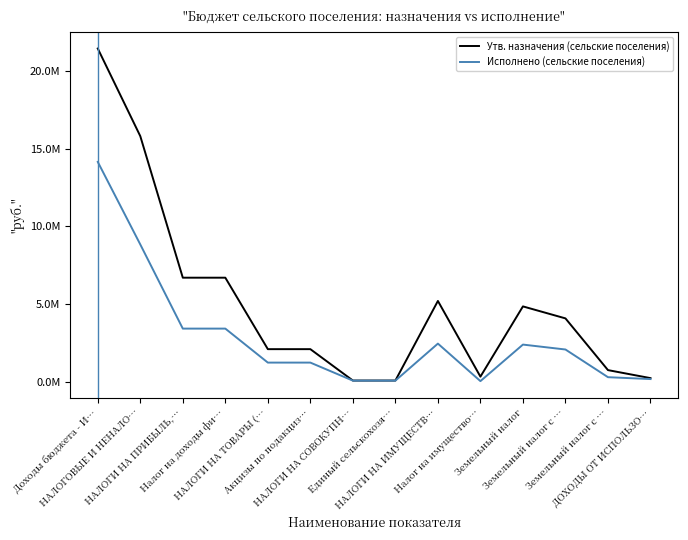

Rank the categories by Утв. назначения (сельские поселения) value from lowest to highest.

НАЛОГИ НА СОВОКУПН…, Единый сельскохозя…, ДОХОДЫ ОТ ИСПОЛЬЗО…, Налог на имущество…, Земельный налог с …, НАЛОГИ НА ТОВАРЫ (…, Акцизы по подакциз…, Земельный налог с …, Земельный налог, НАЛОГИ НА ИМУЩЕСТВ…, НАЛОГИ НА ПРИБЫЛЬ,…, Налог на доходы фи…, НАЛОГОВЫЕ И НЕНАЛО…, Доходы бюджета - И…